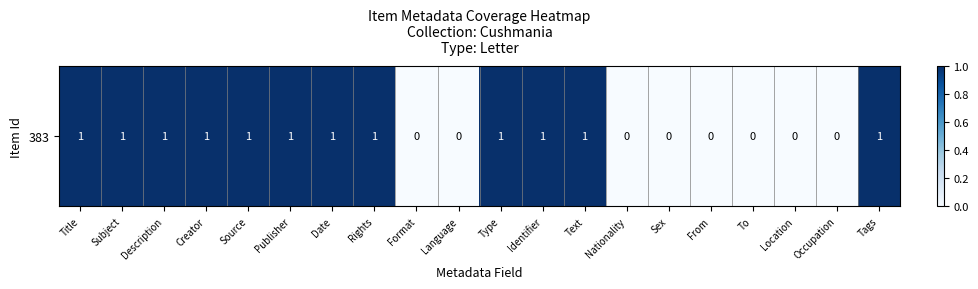

Reading left to right, list all the values displayed in this chart.

1	1	1	1	1	1	1	1	0	0	1	1	1	0	0	0	0	0	0	1